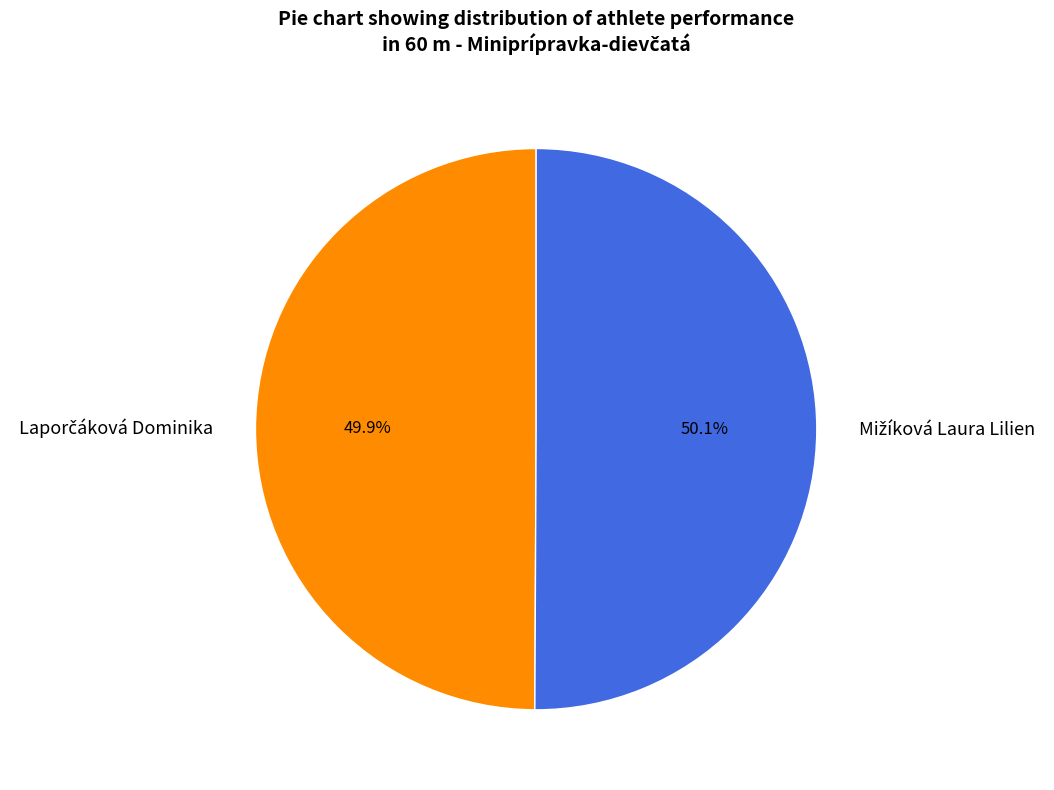

Does any single category account for the majority?

Yes